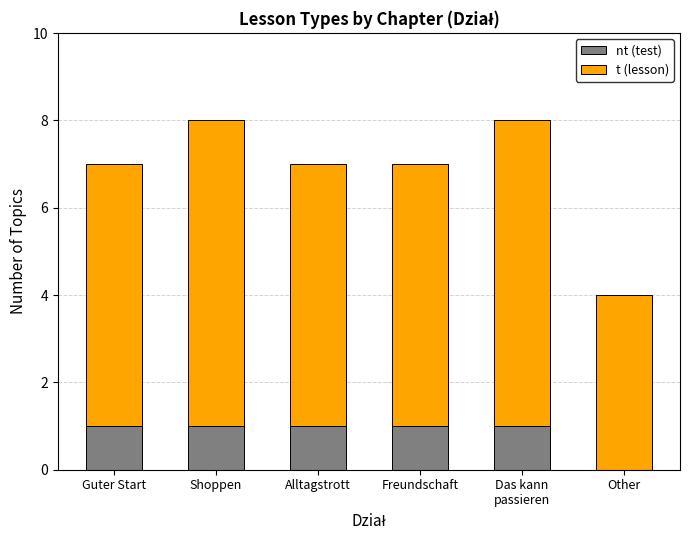

True or false: nt (test) has a value of 1 at Alltagstrott.

True